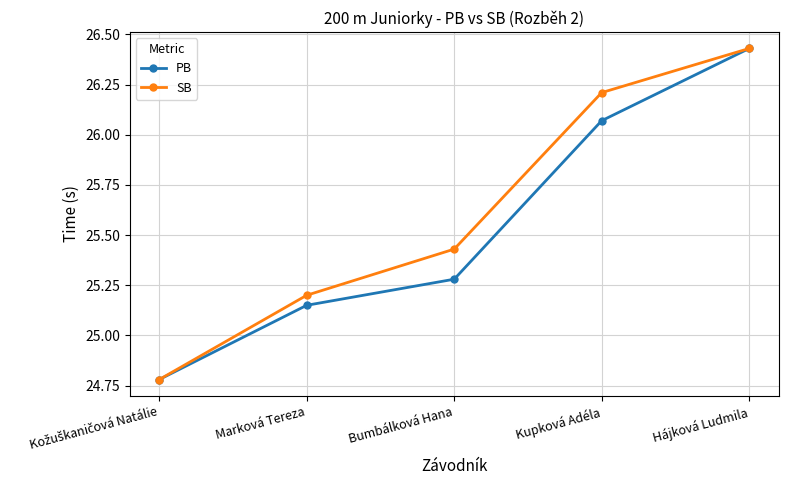

Read the SB value at Marková Tereza.

25.2